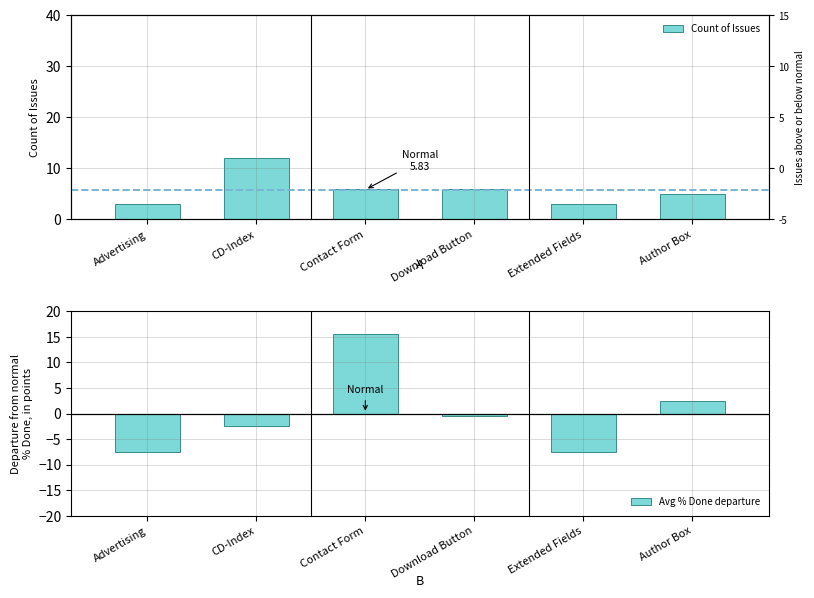

How many values in the Count of Issues series exceed 6?

1